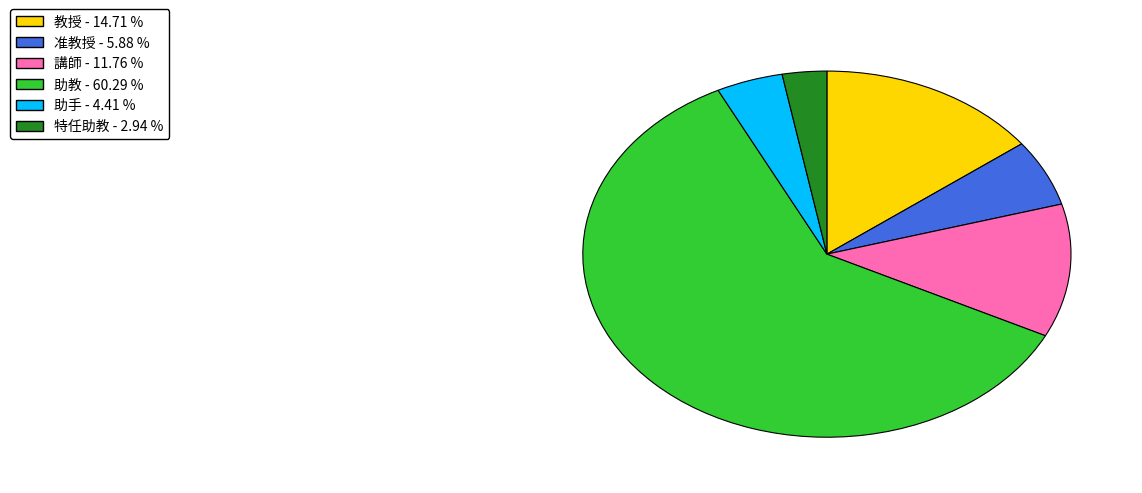

Count the number of slices in the pie.

6